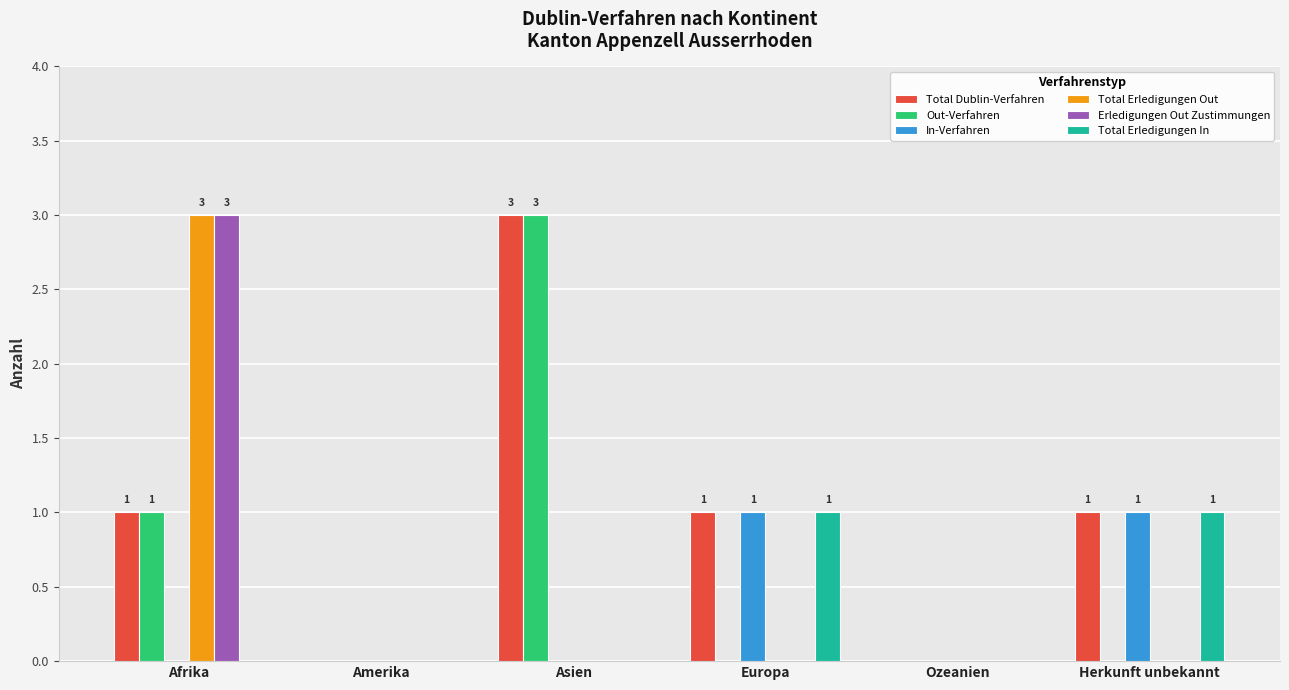

True or false: Out-Verfahren has a value of 1 at Herkunft unbekannt.

False